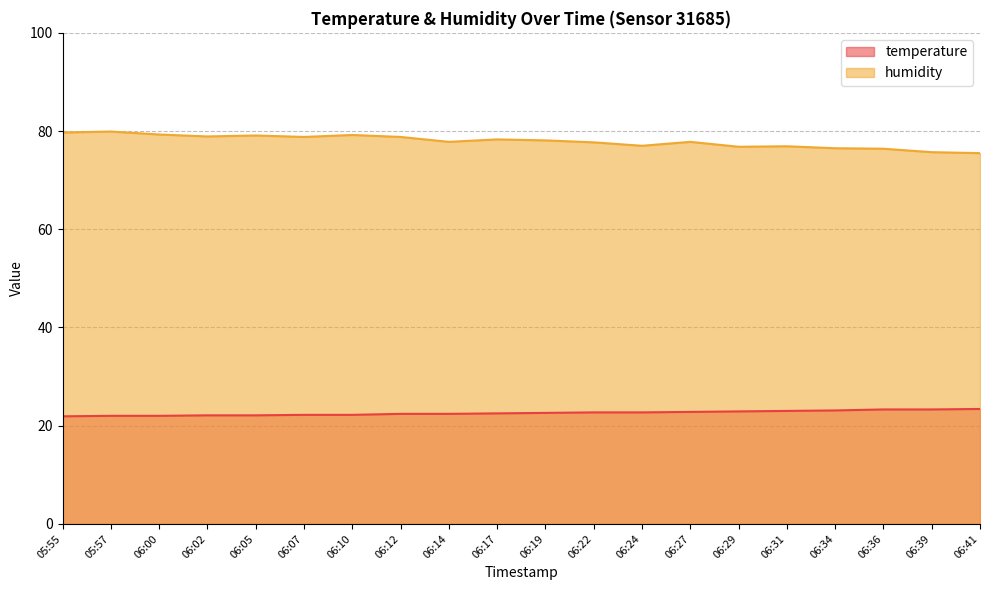

Which series has the largest total across all categories?

humidity